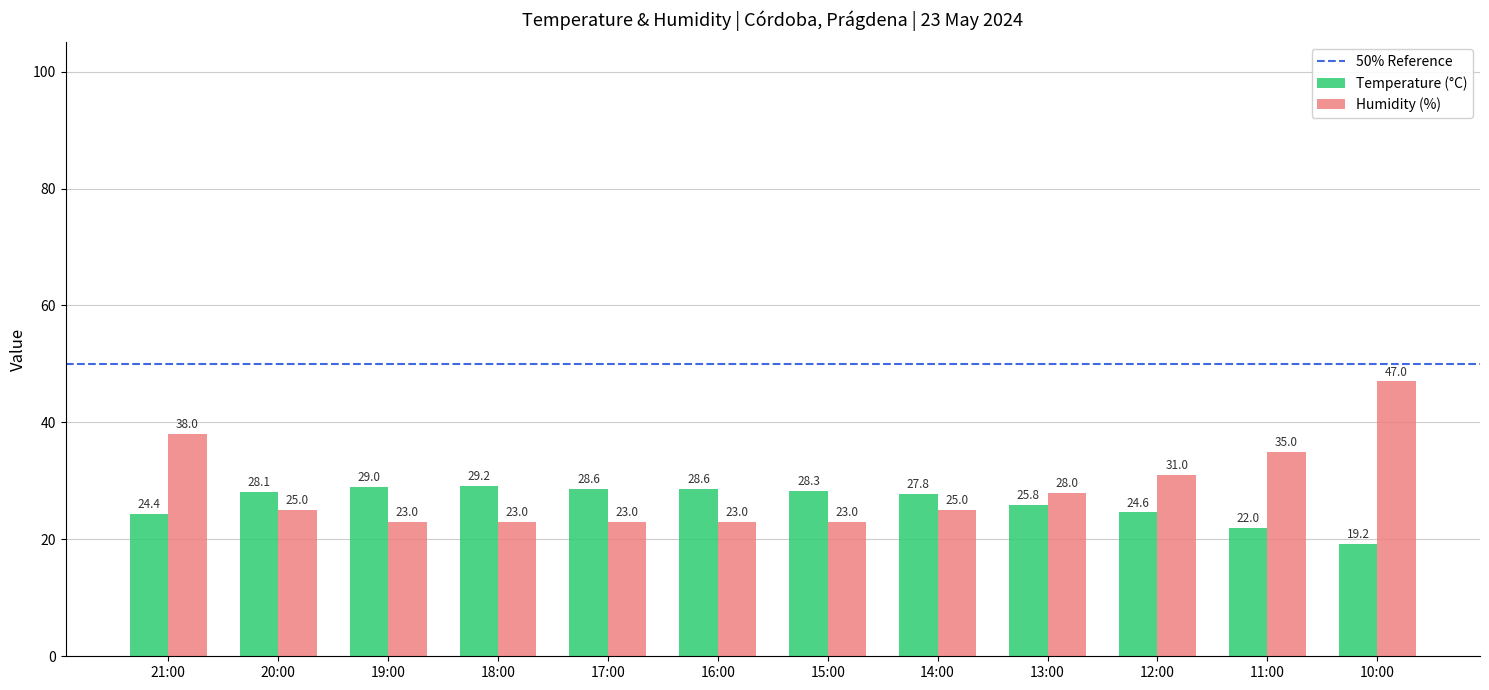

What is the sum of all Humidity (%) values?

344.0